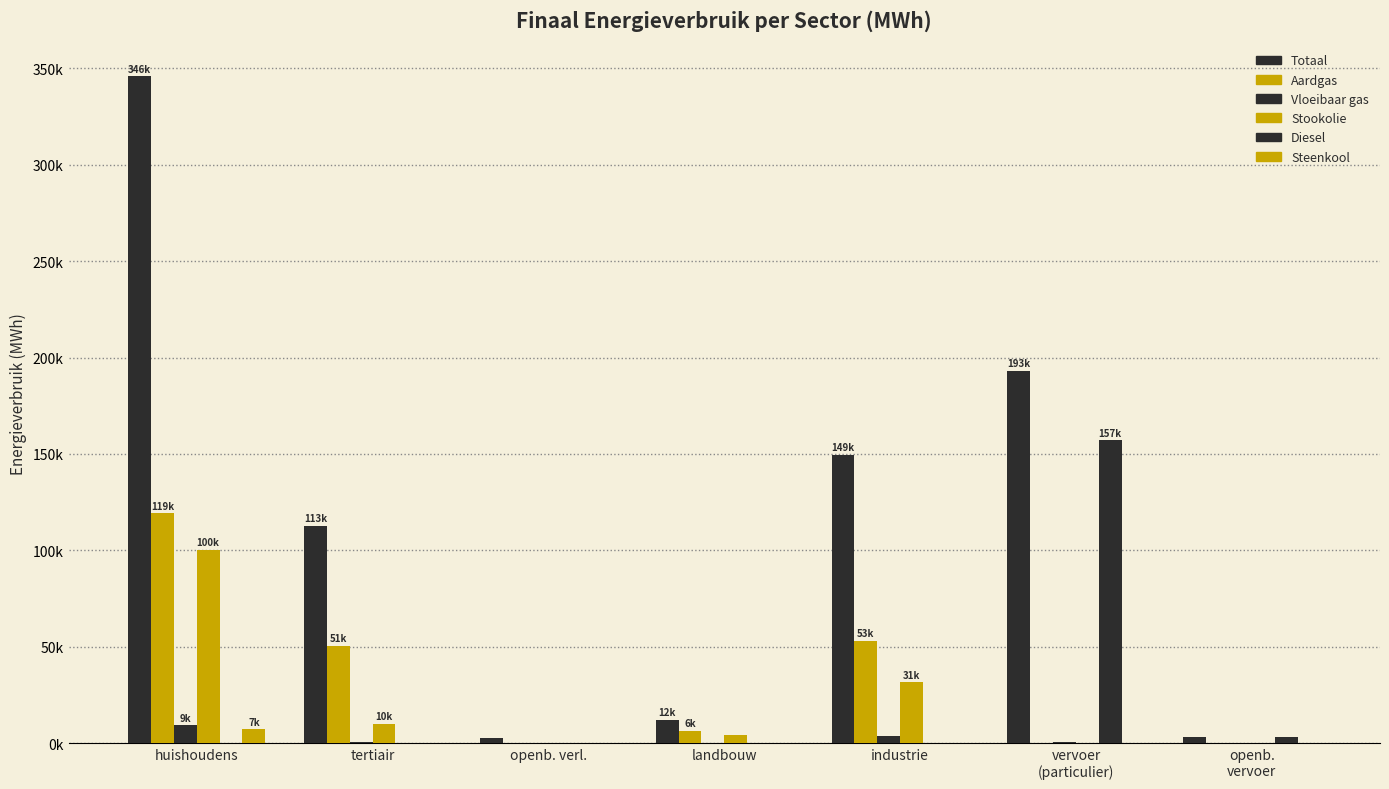

What position from the left is industrie?

5